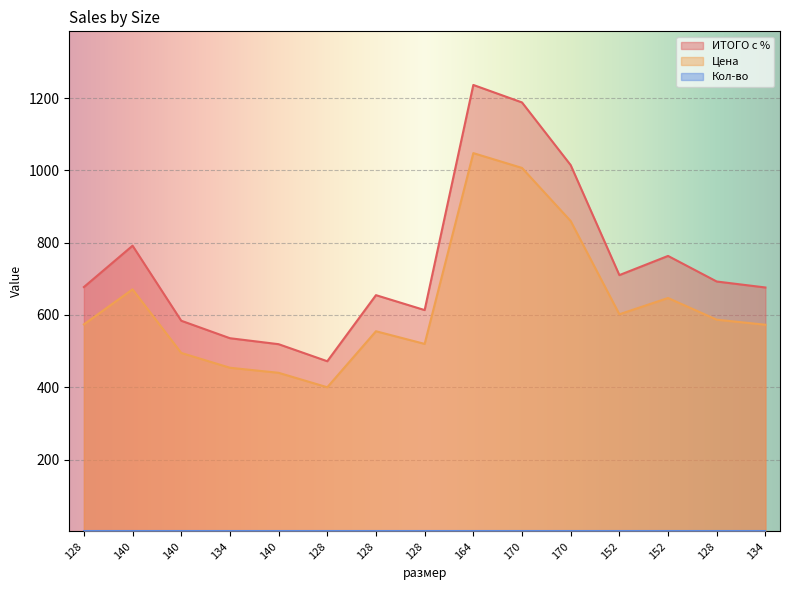

What is the label of the 1st point from the left?

128